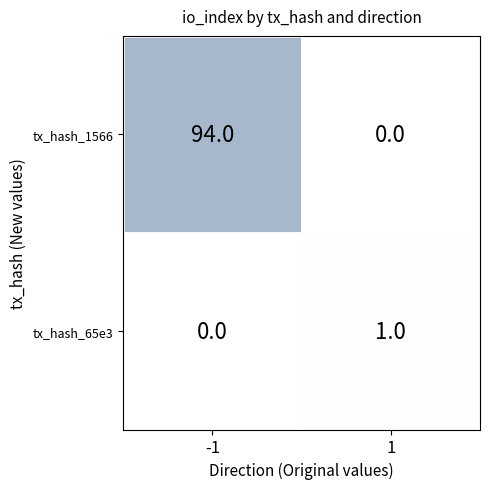

How many data points in tx_hash_65e3 are less than 1?

1